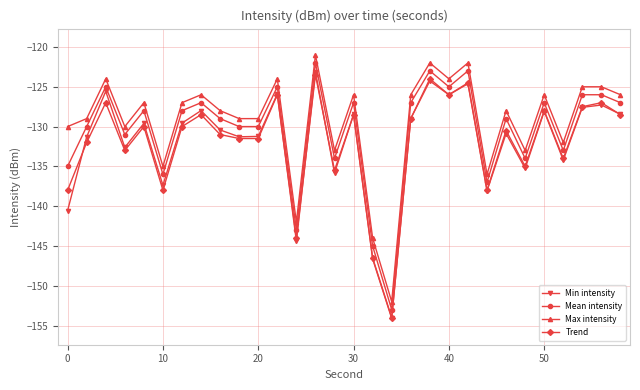

What is the value of the Min intensity point at the 19th from the left?

-129.0